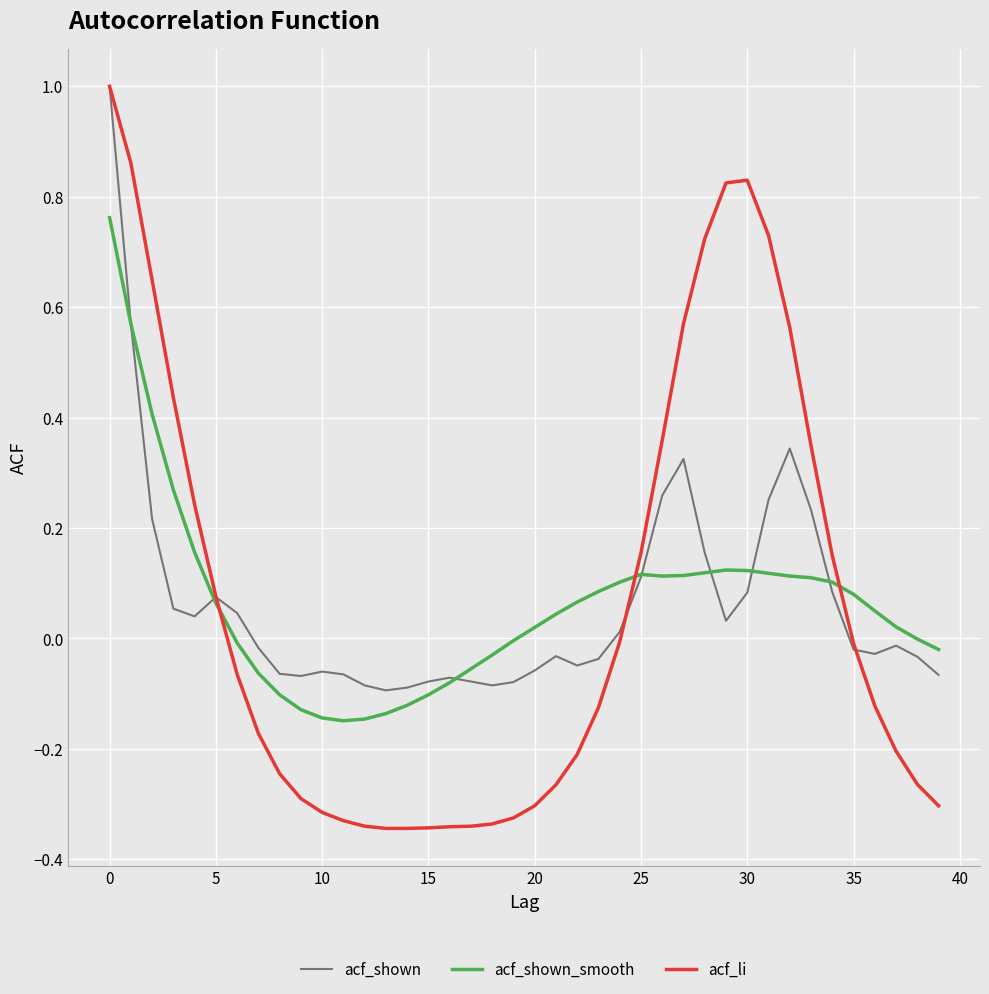

What are all the series names shown in the legend?

acf_shown, acf_shown_smooth, acf_li